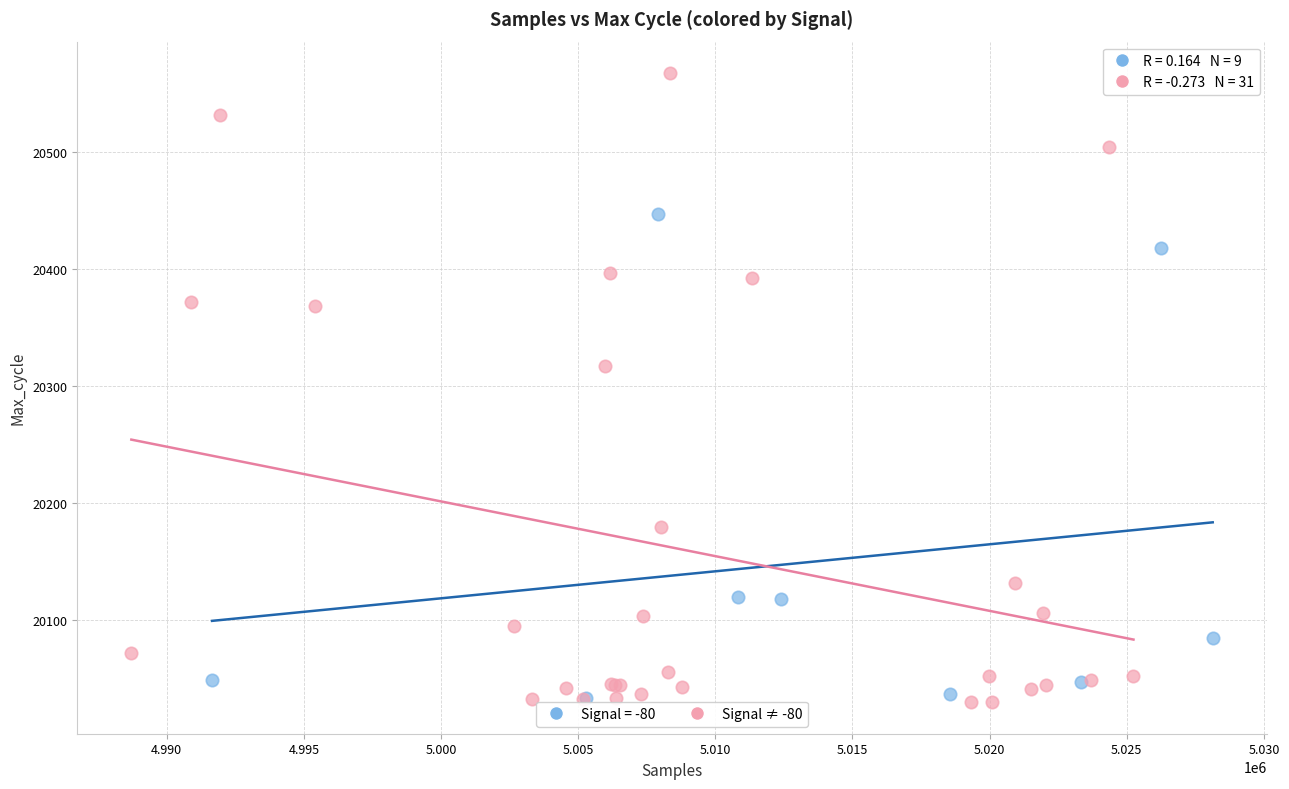

Which series contains the highest Y value?

Signal ≠ -80